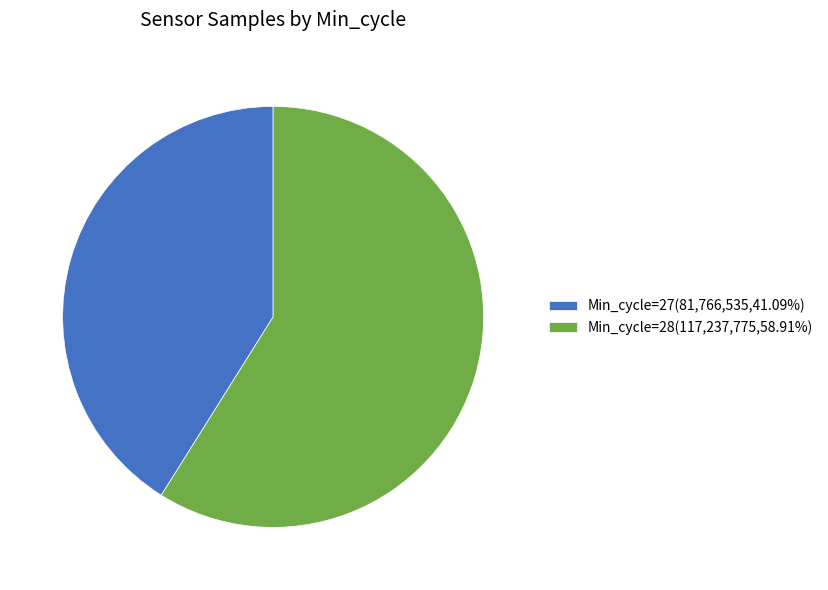

Does Min_cycle=27(81,766,535,41.09%) represent more than half of the total?

No